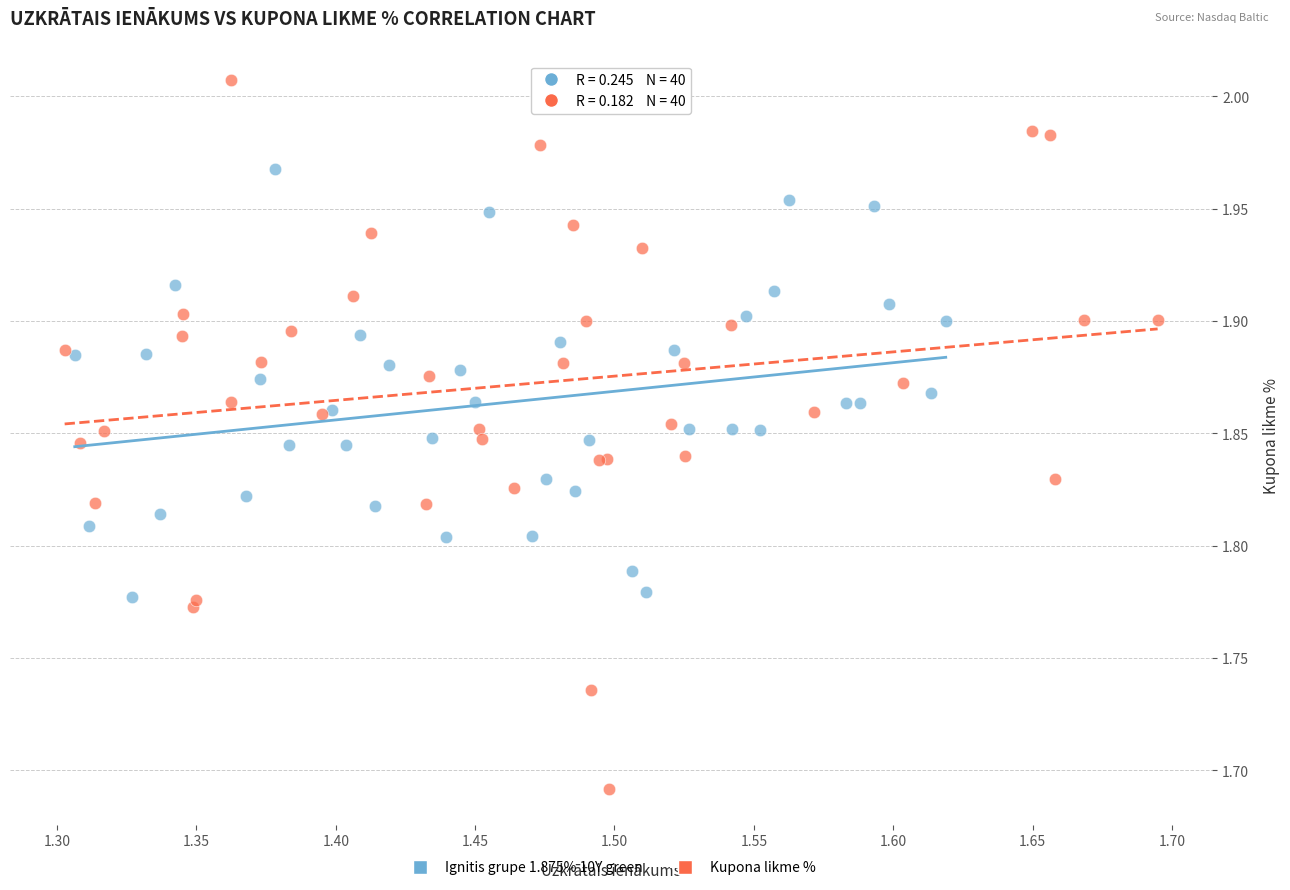

Which series contains the lowest Y value?

Kupona likme %